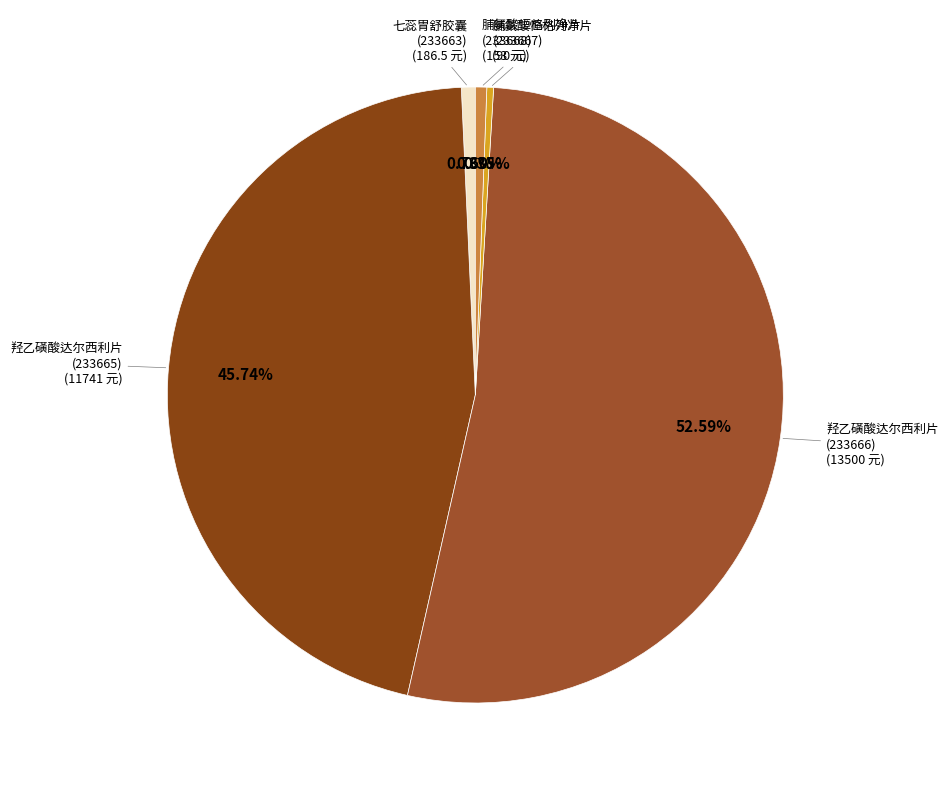

Approximately how many times larger is the value at 羟乙磺酸达尔西利片 (233665) compared to 七蕊胃舒胶囊 (233663)?

63.0